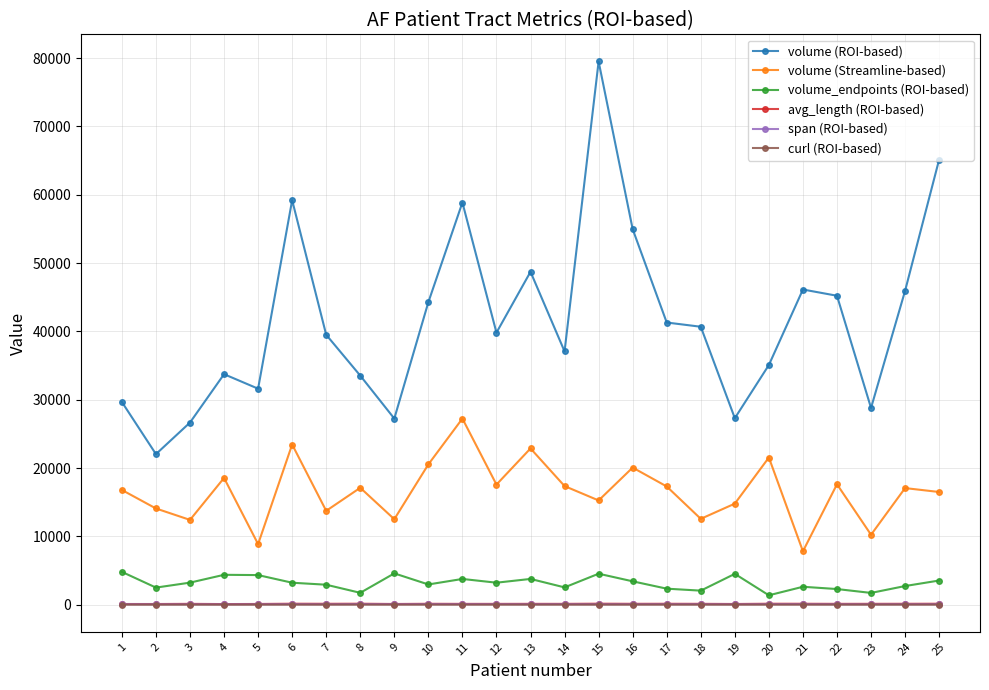

True or false: span (ROI-based) and volume (Streamline-based) intersect in this chart.

False